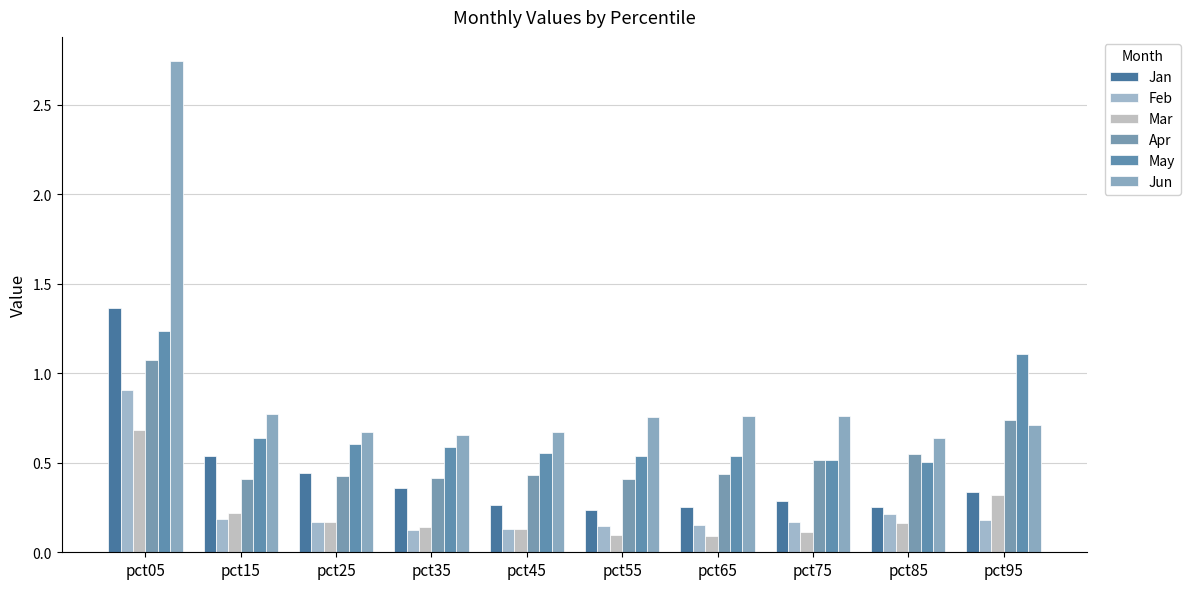

How many groups of bars are there?

10